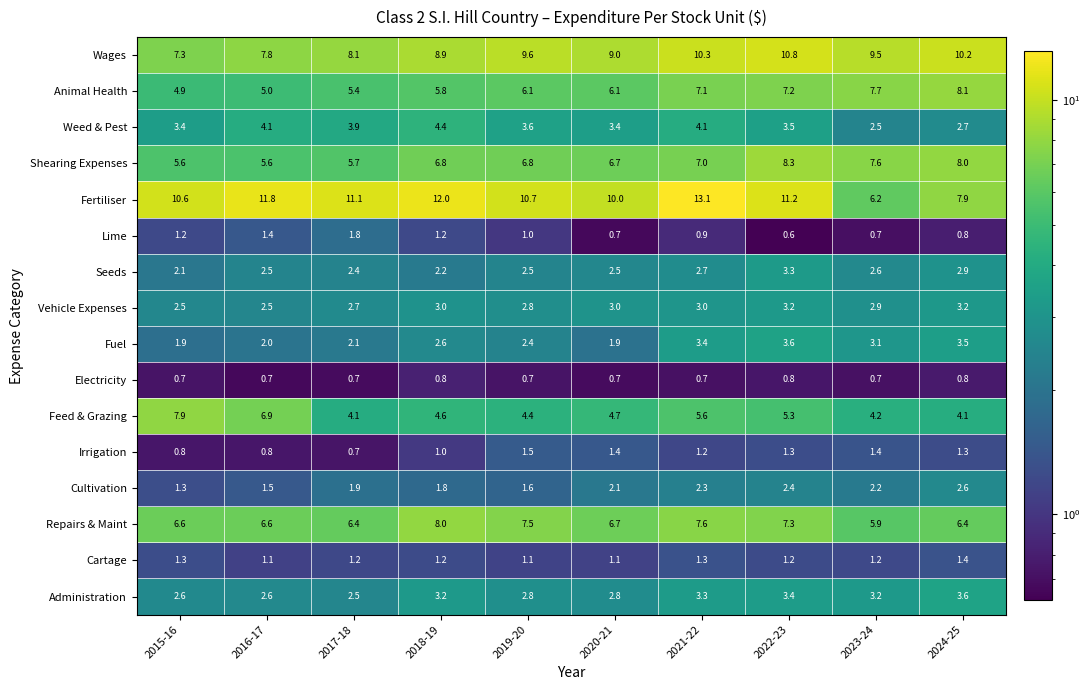

What is the spread (max minus min) of values at 2015-16?

9.9